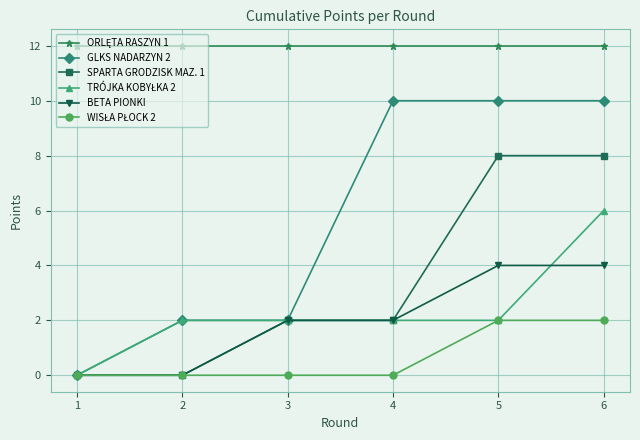

What is the maximum value shown in the chart?

12